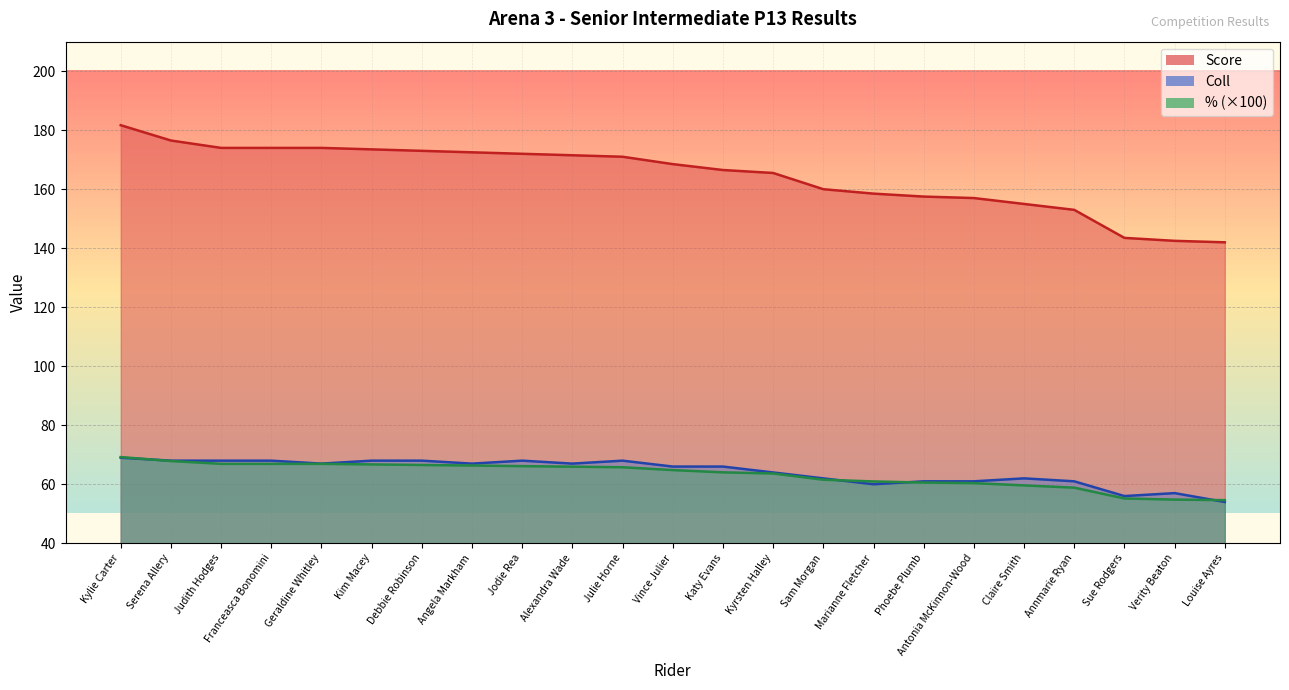

Reading left to right, transcribe all the data shown in this chart.

Score: 181.7	176.5	174.0	174.0	174.0	173.5	173.0	172.5	172.0	171.5	171.0	168.5	166.5	165.5	160.0	158.5	157.5	157.0	155.0	153.0	143.5	142.5	142.0
Coll: 69.0	68.0	68.0	68.0	67.0	68.0	68.0	67.0	68.0	67.0	68.0	66.0	66.0	64.0	62.0	60.0	61.0	61.0	62.0	61.0	56.0	57.0	54.0
%: 69.2	67.9	66.9	66.9	66.9	66.7	66.5	66.3	66.2	66.0	65.8	64.8	64.0	63.6	61.5	61.0	60.6	60.4	59.6	58.9	55.2	54.8	54.6